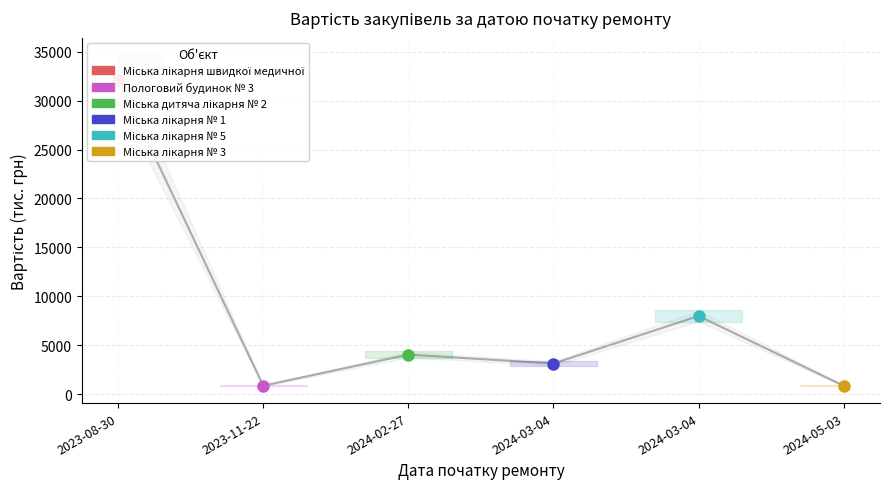

How many points are higher than both their immediate neighbors (excluding endpoints)?

2